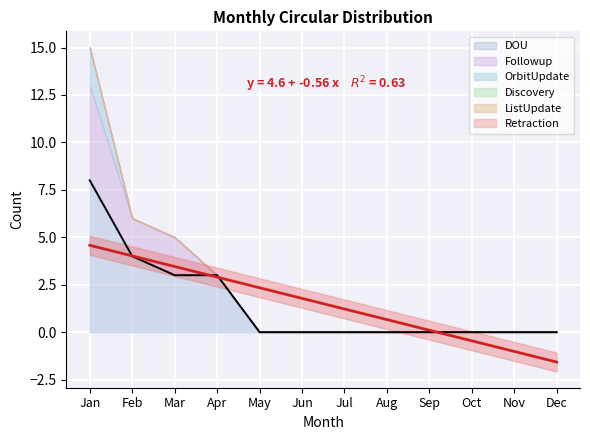

Which category has the lowest value in the Followup series?

Apr